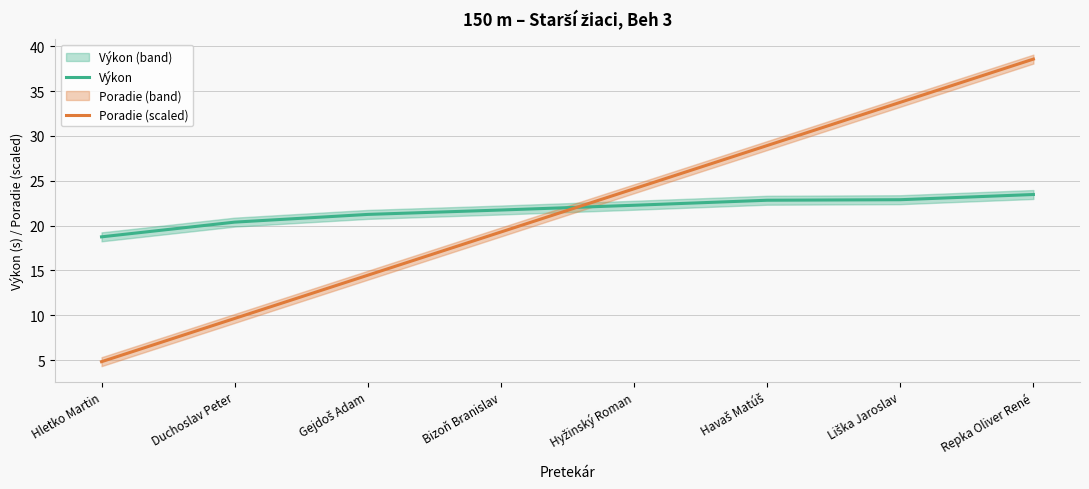

True or false: Poradie (scaled) has a value of 38.6 at Repka Oliver René.

True